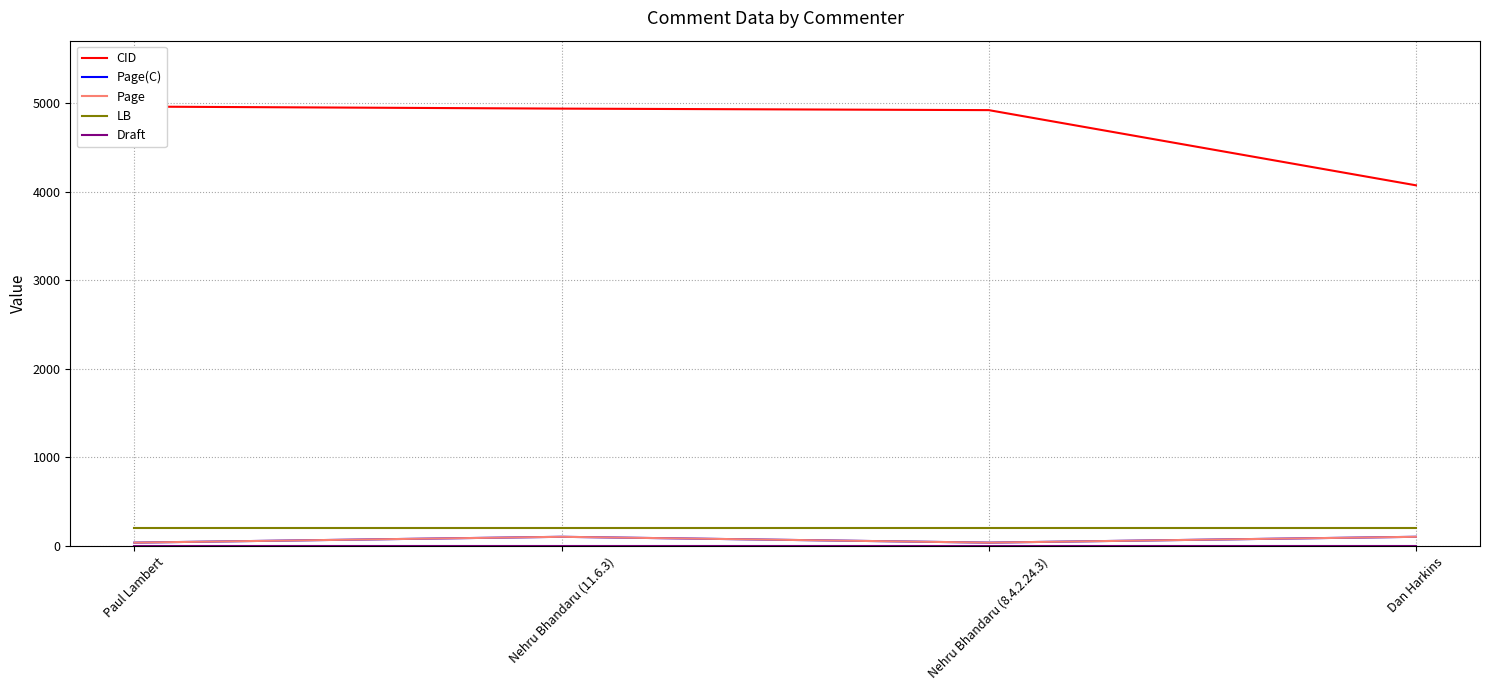

Read the Page value at Paul Lambert, to the nearest 10.

40